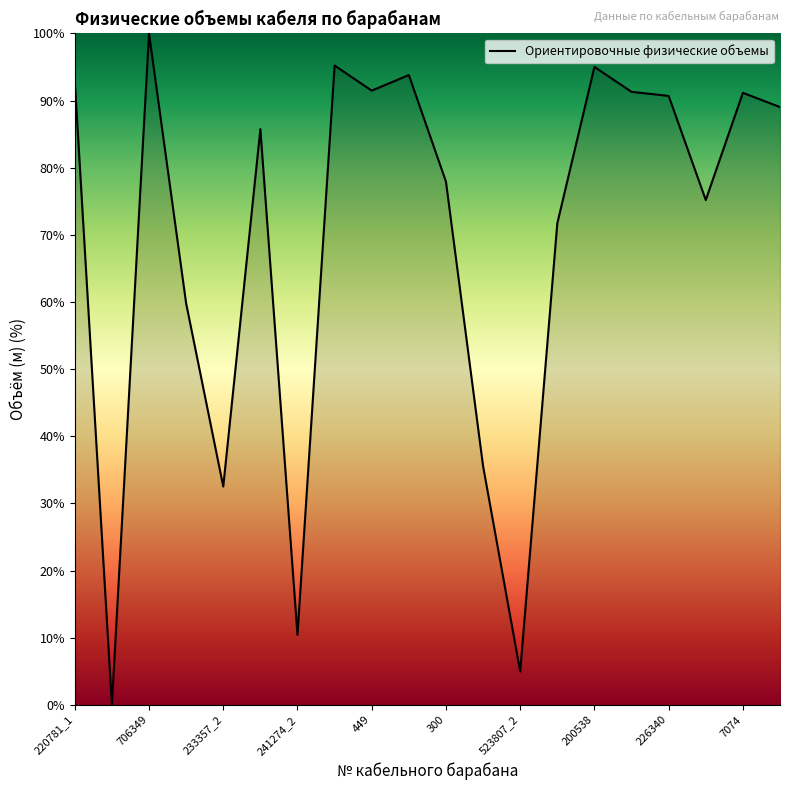

What is the maximum value shown in the chart?

100.0